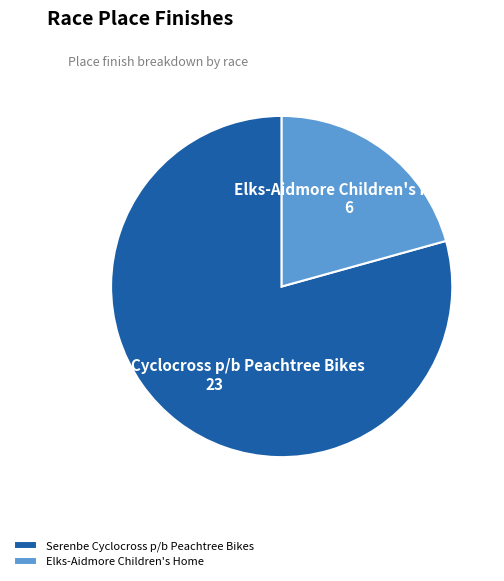

Do Elks-Aidmore Children's Home and Serenbe Cyclocross p/b Peachtree Bikes together represent more than half of the pie?

Yes